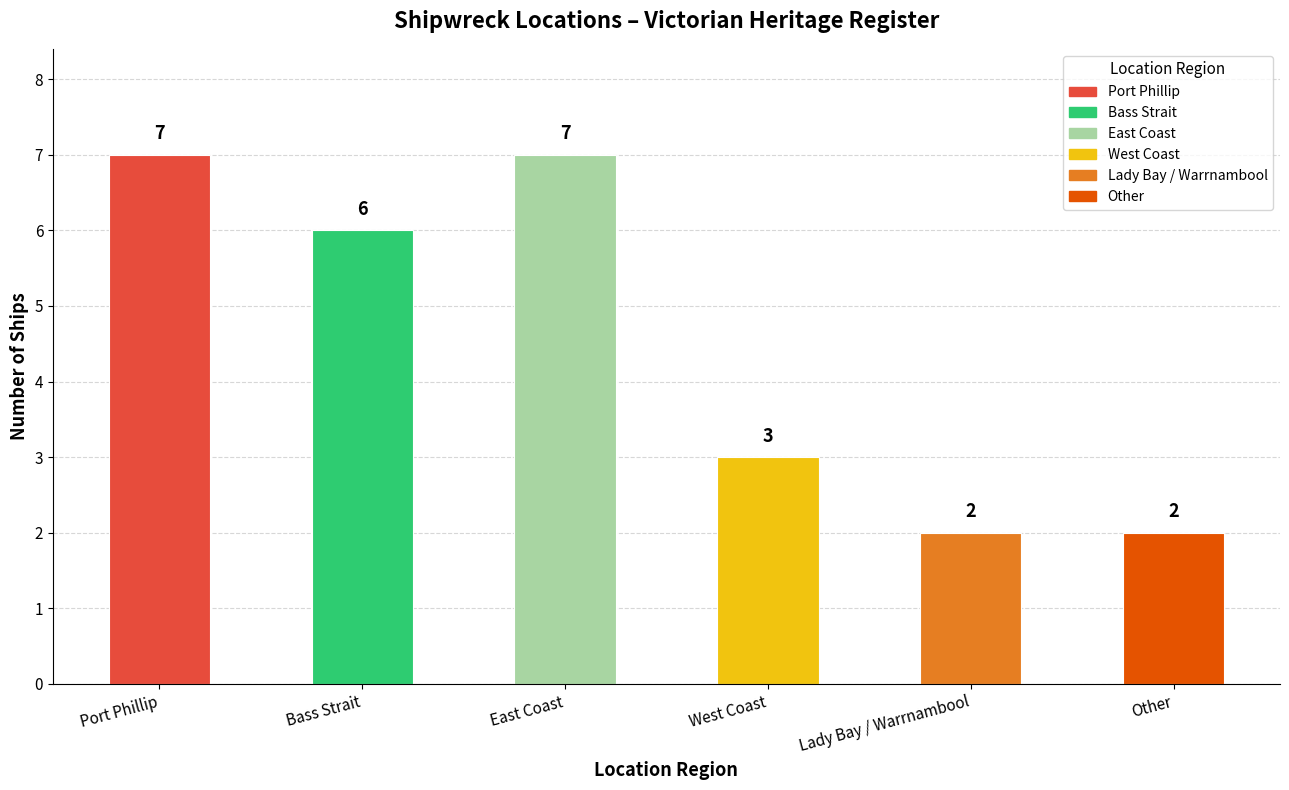

Count the number of data series in this chart.

1